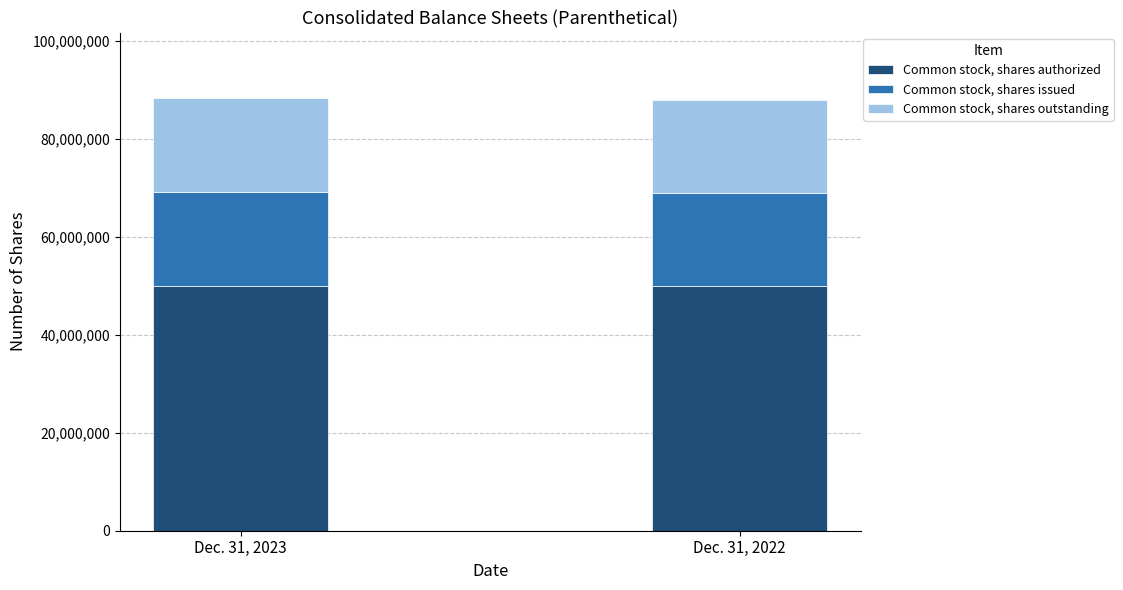

What is the total value across all series at Dec. 31, 2023?

88396758